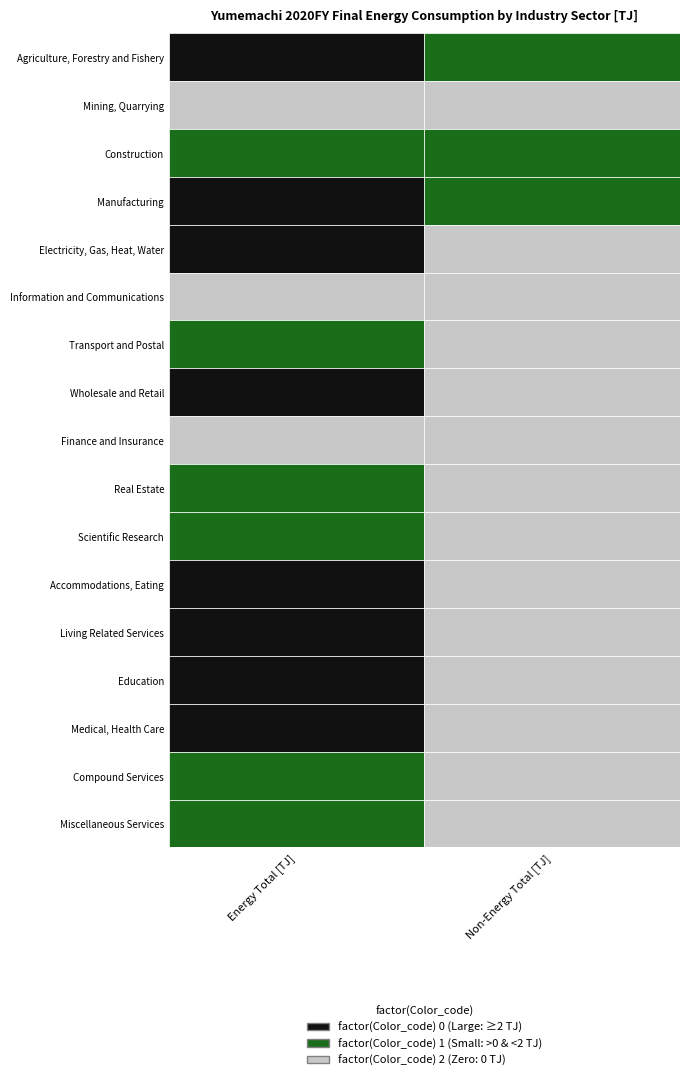

What is the average value of the Construction series?

1.5